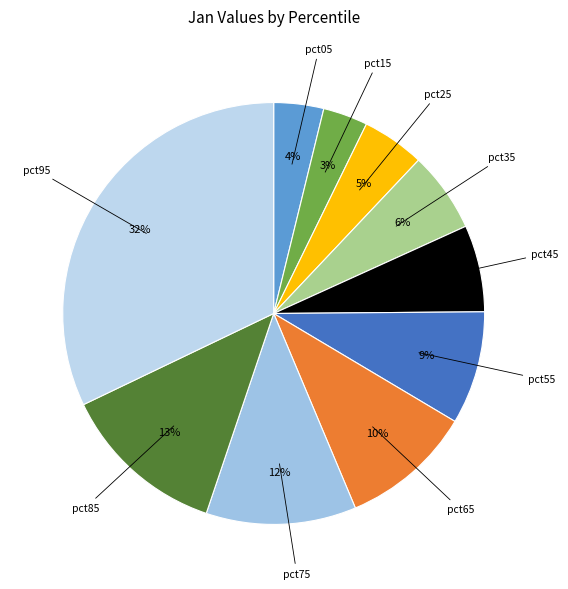

To the nearest percent, what percentage of the pie is pct15?

3%